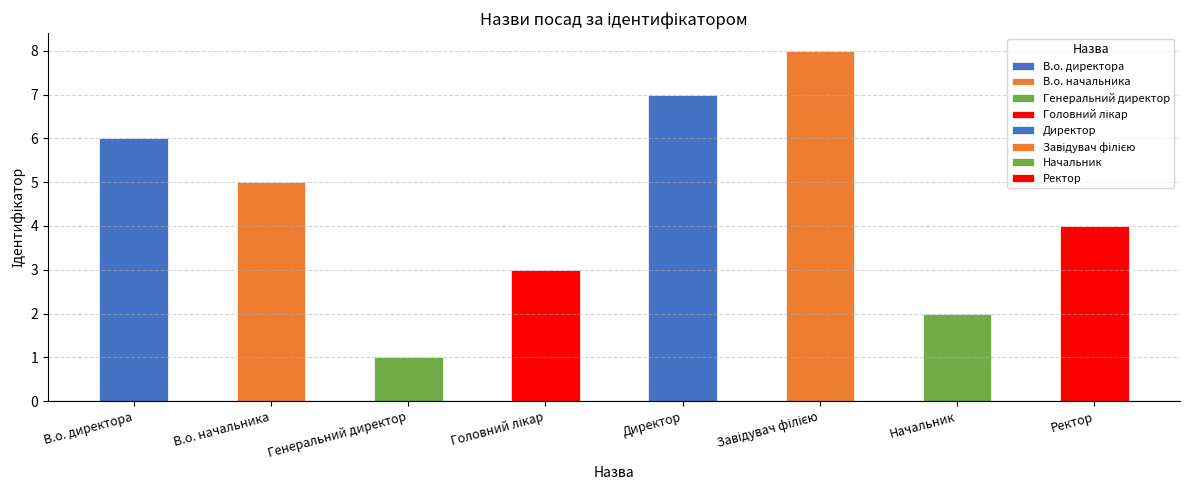

The value at В.о. директора is 6. True or false?

True